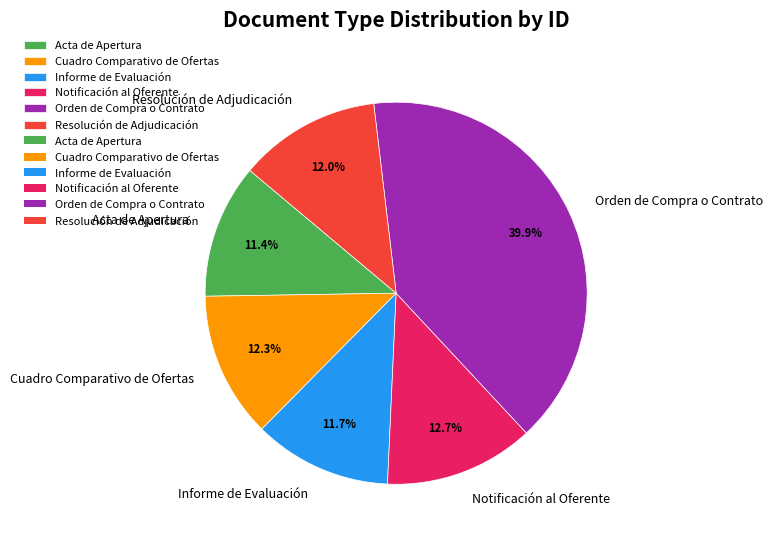

To the nearest percent, what is the difference between the Resolución de Adjudicación and Acta de Apertura slice percentages?

1%